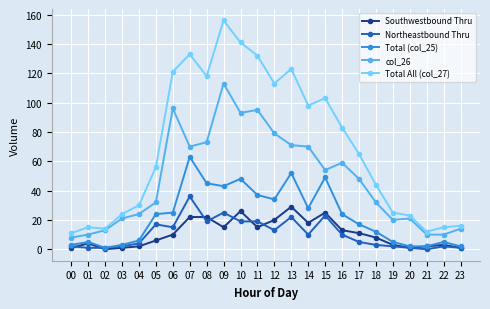

True or false: Southwestbound Thru has more than 0 points higher than both neighbors.

True